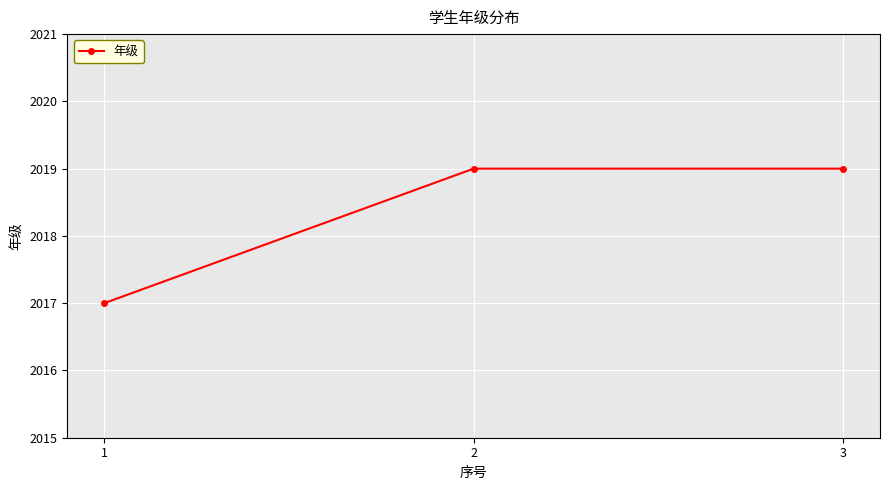

Between 2 and 1, which is larger?

2